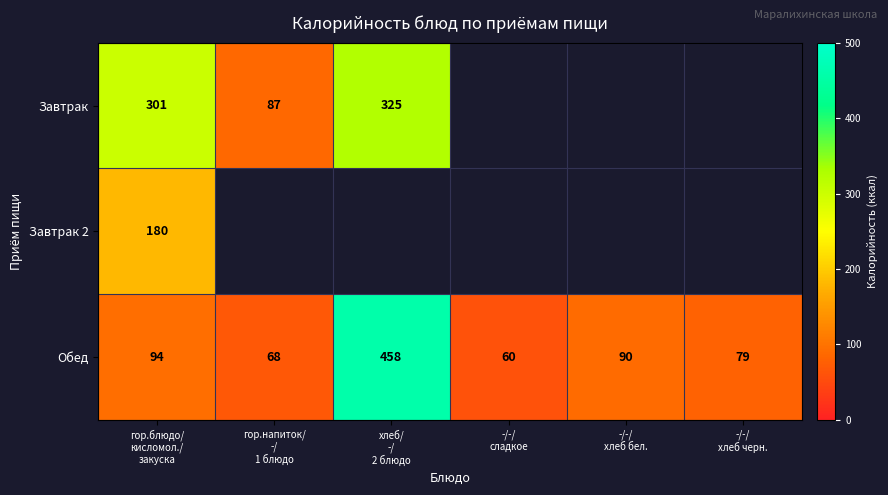

What is the minimum value for Обед?

60